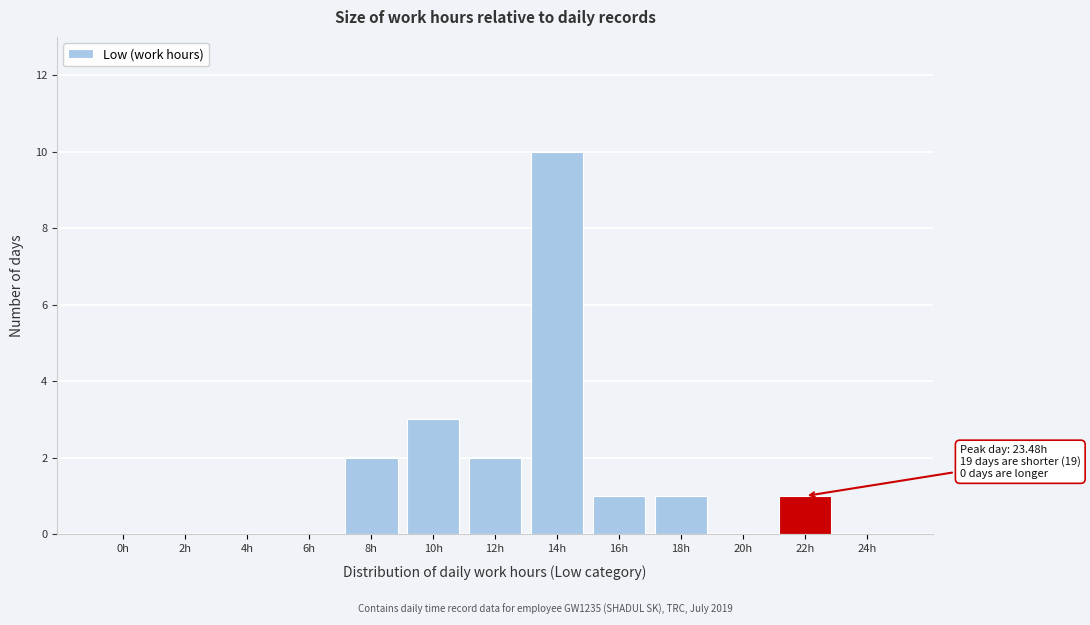

Reading left to right, extract all data points from this chart.

0h=0	2h=0	4h=0	6h=0	8h=2	10h=3	12h=2	14h=10	16h=1	18h=1	20h=0	22h=1	24h=0